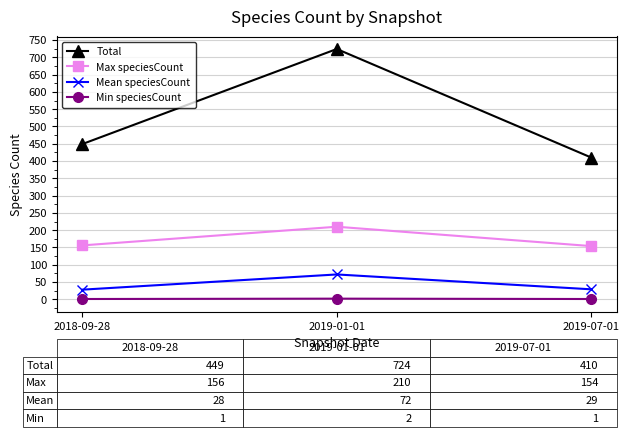

Between 2019-01-01 and 2019-07-01, which series saw the biggest shift?

Total